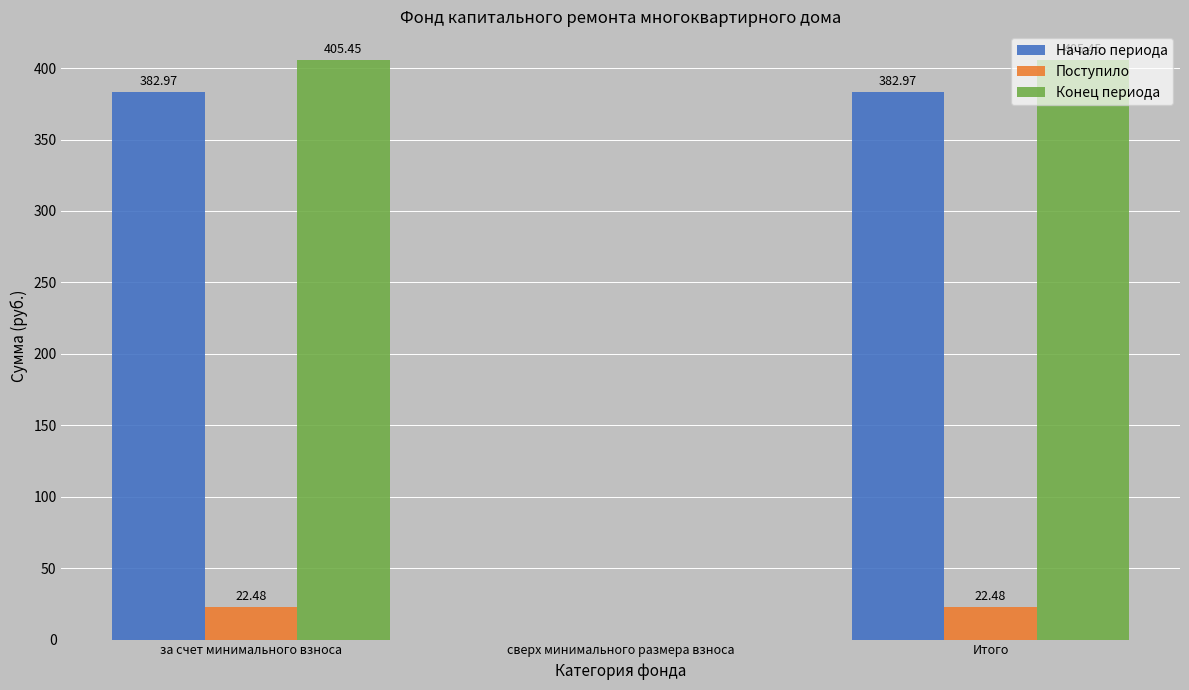

Which series changed the most between за счет минимального взноса and сверх минимального размера взноса?

Конец периода